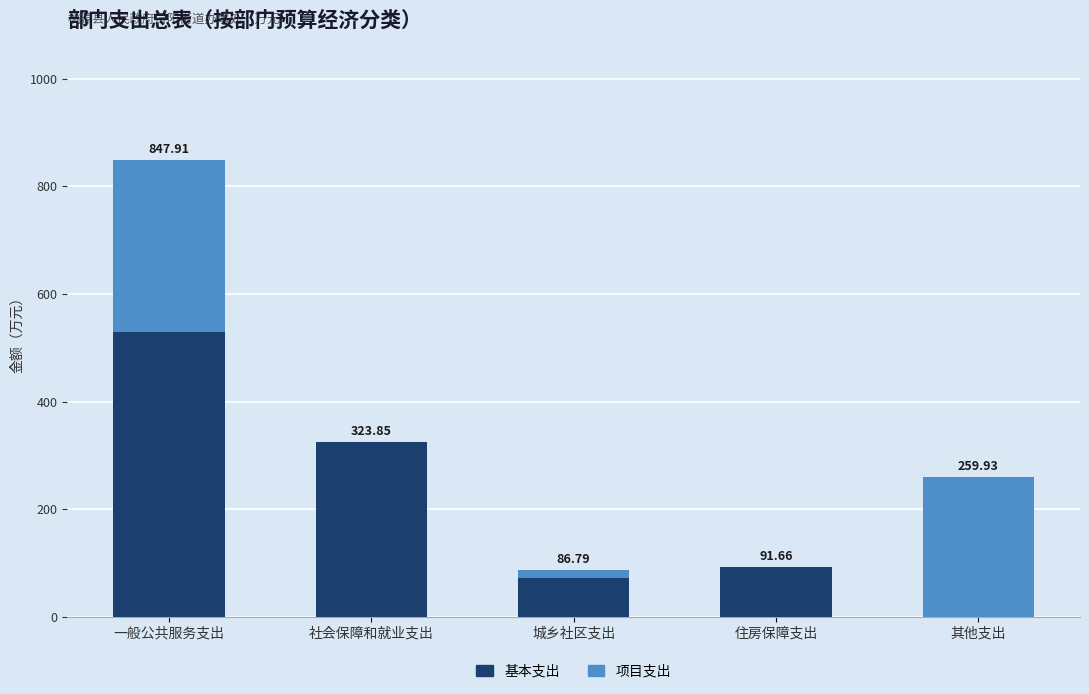

What is the sum of all 基本支出 values?

1016.2